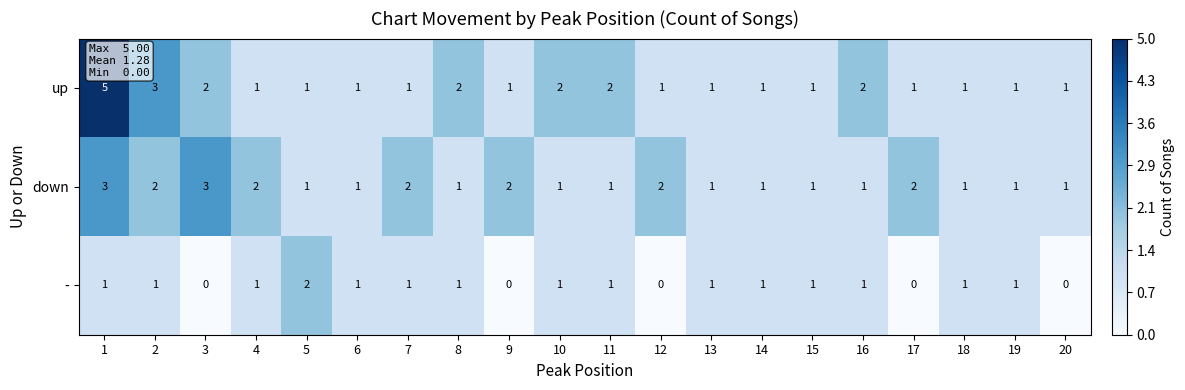

What is the sum of all up values?

31